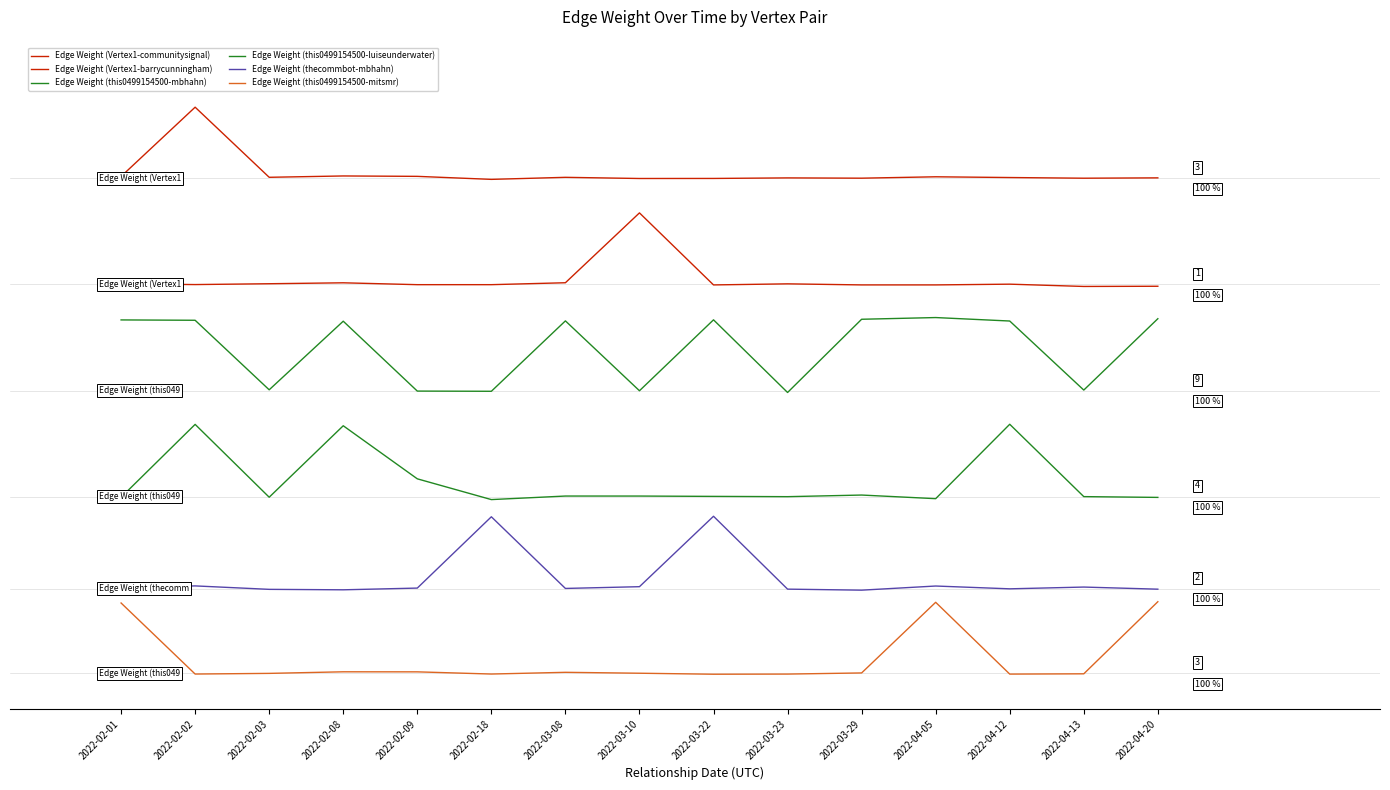

Reading left to right, what are all the values shown in this chart?

Edge Weight (Vertex1-communitysignal): 2022-02-01=7.0	2022-02-02=8.0	2022-02-03=7.0	2022-02-08=7.0	2022-02-09=7.0	2022-02-18=7.0	2022-03-08=7.0	2022-03-10=7.0	2022-03-22=7.0	2022-03-23=7.0	2022-03-29=7.0	2022-04-05=7.0	2022-04-12=7.0	2022-04-13=7.0	2022-04-20=7.0
Edge Weight (Vertex1-barrycunningham): 2022-02-01=5.5	2022-02-02=5.5	2022-02-03=5.5	2022-02-08=5.5	2022-02-09=5.5	2022-02-18=5.5	2022-03-08=5.5	2022-03-10=6.5	2022-03-22=5.5	2022-03-23=5.5	2022-03-29=5.5	2022-04-05=5.5	2022-04-12=5.5	2022-04-13=5.5	2022-04-20=5.5
Edge Weight (this0499154500-mbhahn): 2022-02-01=5.0	2022-02-02=5.0	2022-02-03=4.0	2022-02-08=5.0	2022-02-09=4.0	2022-02-18=4.0	2022-03-08=5.0	2022-03-10=4.0	2022-03-22=5.0	2022-03-23=4.0	2022-03-29=5.0	2022-04-05=5.0	2022-04-12=5.0	2022-04-13=4.0	2022-04-20=5.0
Edge Weight (this0499154500-luiseunderwater): 2022-02-01=2.5	2022-02-02=3.5	2022-02-03=2.5	2022-02-08=3.5	2022-02-09=2.8	2022-02-18=2.5	2022-03-08=2.5	2022-03-10=2.5	2022-03-22=2.5	2022-03-23=2.5	2022-03-29=2.5	2022-04-05=2.5	2022-04-12=3.5	2022-04-13=2.5	2022-04-20=2.5
Edge Weight (thecommbot-mbhahn): 2022-02-01=1.2	2022-02-02=1.2	2022-02-03=1.2	2022-02-08=1.2	2022-02-09=1.2	2022-02-18=2.2	2022-03-08=1.2	2022-03-10=1.2	2022-03-22=2.2	2022-03-23=1.2	2022-03-29=1.2	2022-04-05=1.2	2022-04-12=1.2	2022-04-13=1.2	2022-04-20=1.2
Edge Weight (this0499154500-mitsmr): 2022-02-01=1.0	2022-02-02=-0.0	2022-02-03=0.0	2022-02-08=0.0	2022-02-09=0.0	2022-02-18=-0.0	2022-03-08=0.0	2022-03-10=0.0	2022-03-22=-0.0	2022-03-23=-0.0	2022-03-29=0.0	2022-04-05=1.0	2022-04-12=-0.0	2022-04-13=-0.0	2022-04-20=1.0